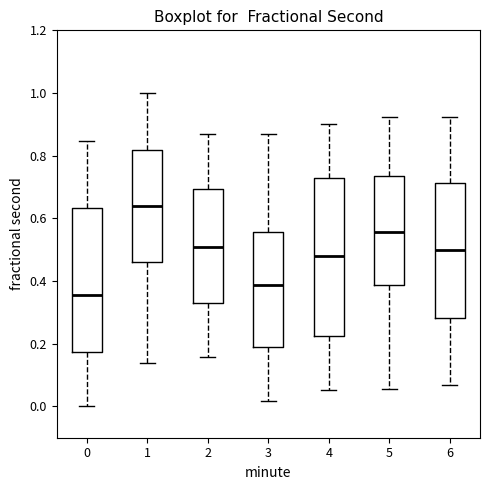

Reading left to right, transcribe this box plot: for each box, give where its median line is, the range the box spans, and where its two whiskers end, as read against the y-axis. The values are not printed on the chart, so give them approximately, as read against the axis.

0: median 0.36, box 0.18 to 0.64, whiskers 0.00 to 0.84
1: median 0.64, box 0.46 to 0.82, whiskers 0.14 to 1.00
2: median 0.52, box 0.32 to 0.70, whiskers 0.16 to 0.86
3: median 0.38, box 0.20 to 0.56, whiskers 0.02 to 0.86
4: median 0.48, box 0.22 to 0.72, whiskers 0.06 to 0.90
5: median 0.56, box 0.38 to 0.74, whiskers 0.06 to 0.92
6: median 0.50, box 0.28 to 0.72, whiskers 0.06 to 0.92